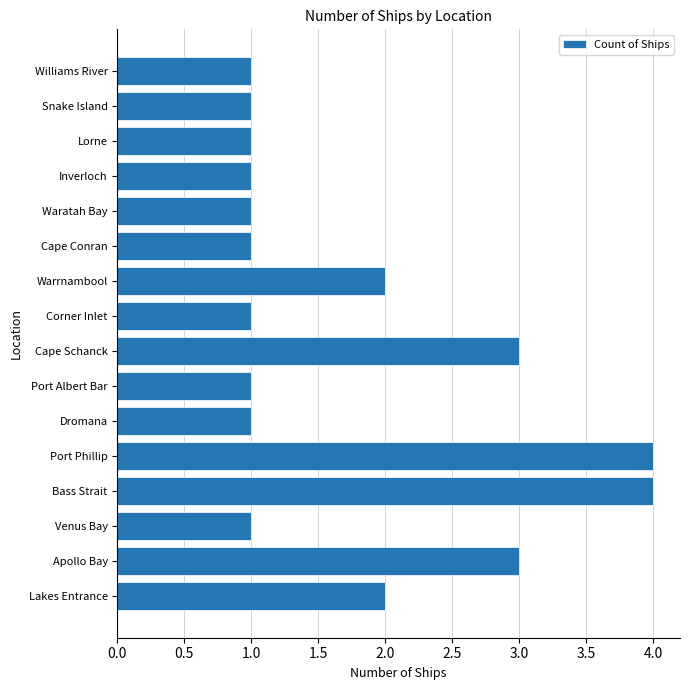

What is the smallest value displayed?

1